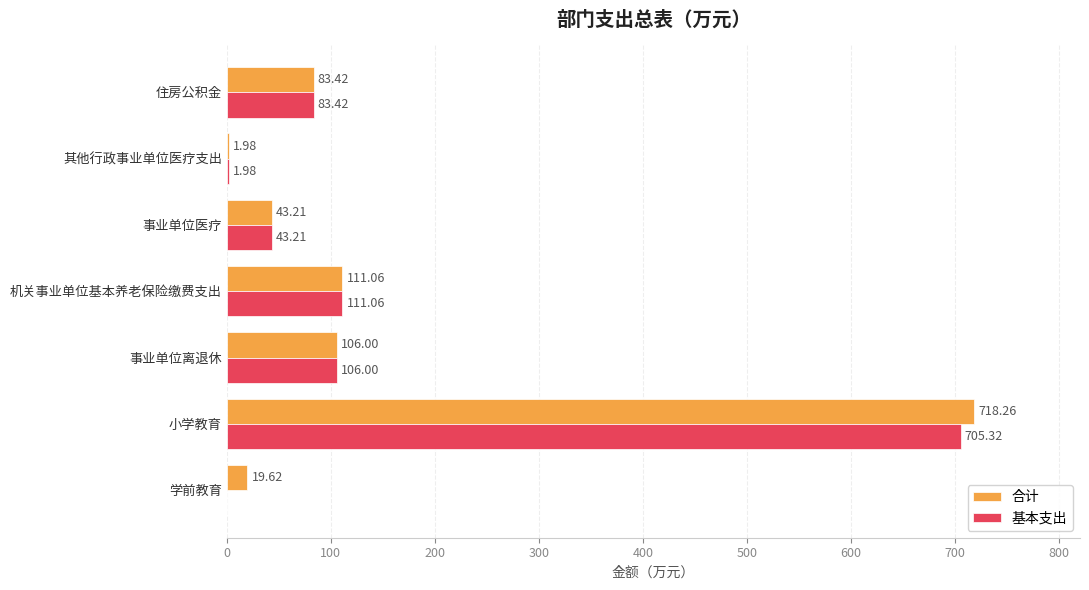

What is the sum of all 基本支出 values?

1051.0